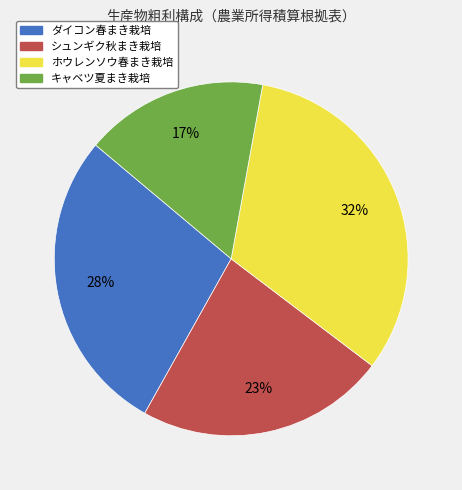

Which has a higher value, ホウレンソウ春まき栽培 or キャベツ夏まき栽培?

ホウレンソウ春まき栽培